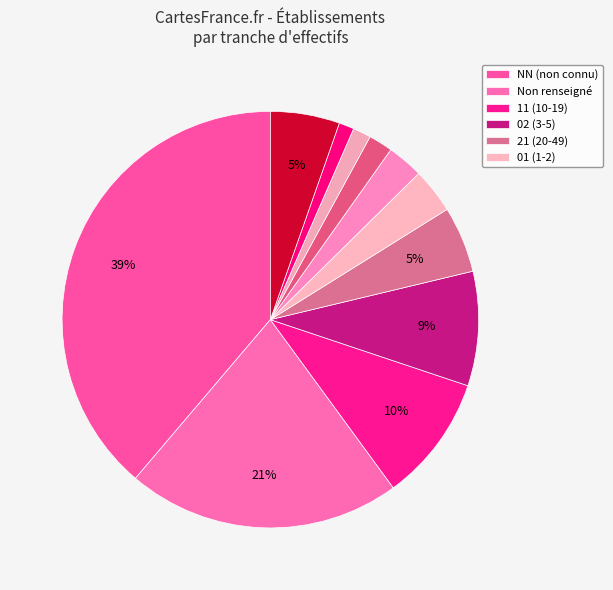

How many slices are in this pie chart?

11